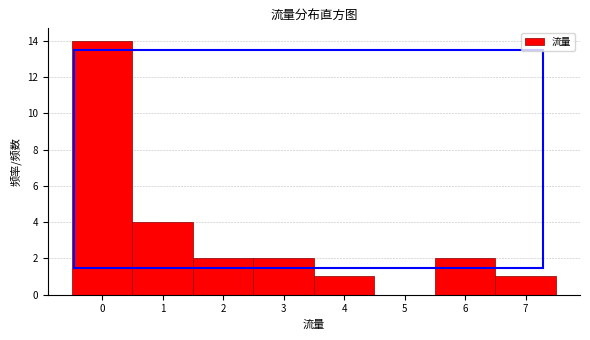

Reading left to right, list every bar in this chart as the range it spans on the x-axis followed by its height. The values are not printed on the chart, so give them approximately, as read against the axis.

-0.5 to 0.5: 14
0.5 to 1.5: 4
1.5 to 2.5: 2
2.5 to 3.5: 2
3.5 to 4.5: 1
4.5 to 5.5: 0
5.5 to 6.5: 2
6.5 to 7.5: 1